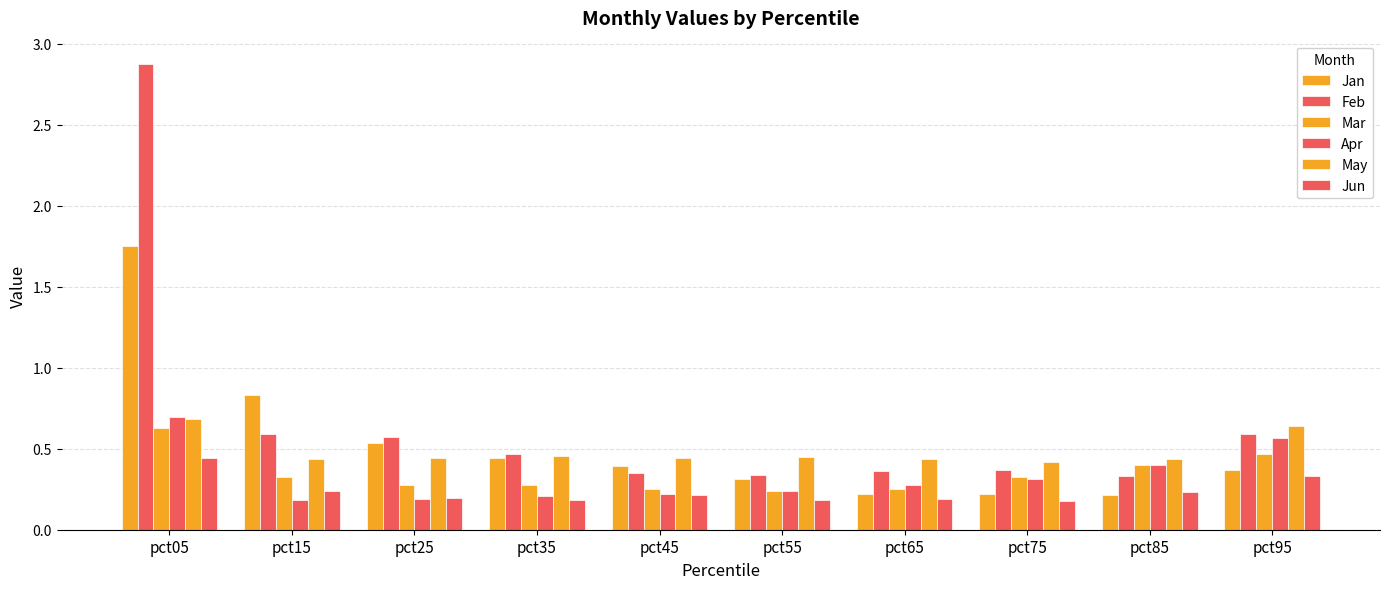

Reading left to right, list all the values displayed in this chart.

Jan: pct05=1.7	pct15=0.8	pct25=0.5	pct35=0.4	pct45=0.4	pct55=0.3	pct65=0.2	pct75=0.2	pct85=0.2	pct95=0.4
Feb: pct05=2.9	pct15=0.6	pct25=0.6	pct35=0.5	pct45=0.4	pct55=0.3	pct65=0.4	pct75=0.4	pct85=0.3	pct95=0.6
Mar: pct05=0.6	pct15=0.3	pct25=0.3	pct35=0.3	pct45=0.3	pct55=0.2	pct65=0.2	pct75=0.3	pct85=0.4	pct95=0.5
Apr: pct05=0.7	pct15=0.2	pct25=0.2	pct35=0.2	pct45=0.2	pct55=0.2	pct65=0.3	pct75=0.3	pct85=0.4	pct95=0.6
May: pct05=0.7	pct15=0.4	pct25=0.4	pct35=0.5	pct45=0.4	pct55=0.5	pct65=0.4	pct75=0.4	pct85=0.4	pct95=0.6
Jun: pct05=0.4	pct15=0.2	pct25=0.2	pct35=0.2	pct45=0.2	pct55=0.2	pct65=0.2	pct75=0.2	pct85=0.2	pct95=0.3